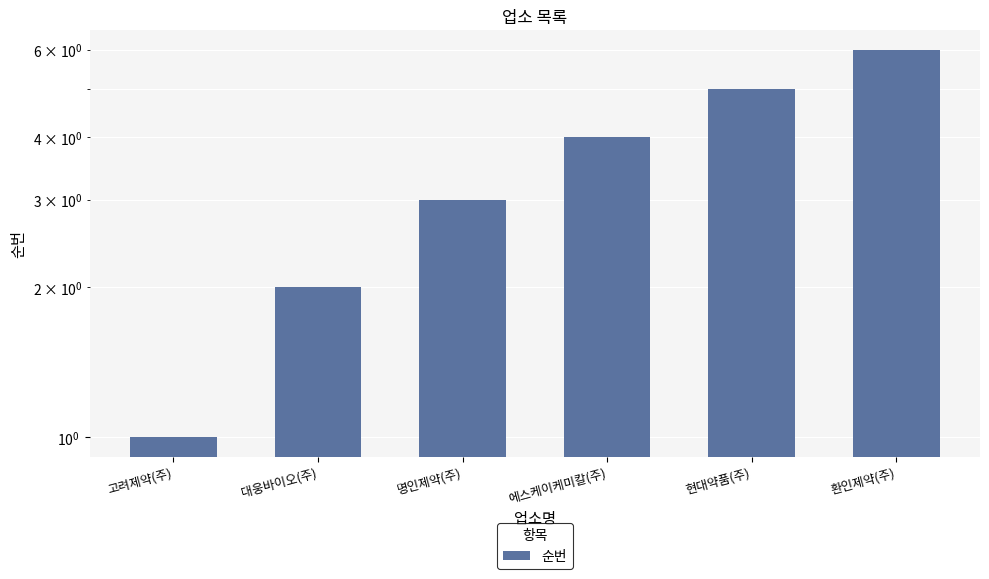

Reading left to right, list all the values displayed in this chart.

고려제약(주)=1	대웅바이오(주)=2	명인제약(주)=3	에스케이케미칼(주)=4	현대약품(주)=5	환인제약(주)=6